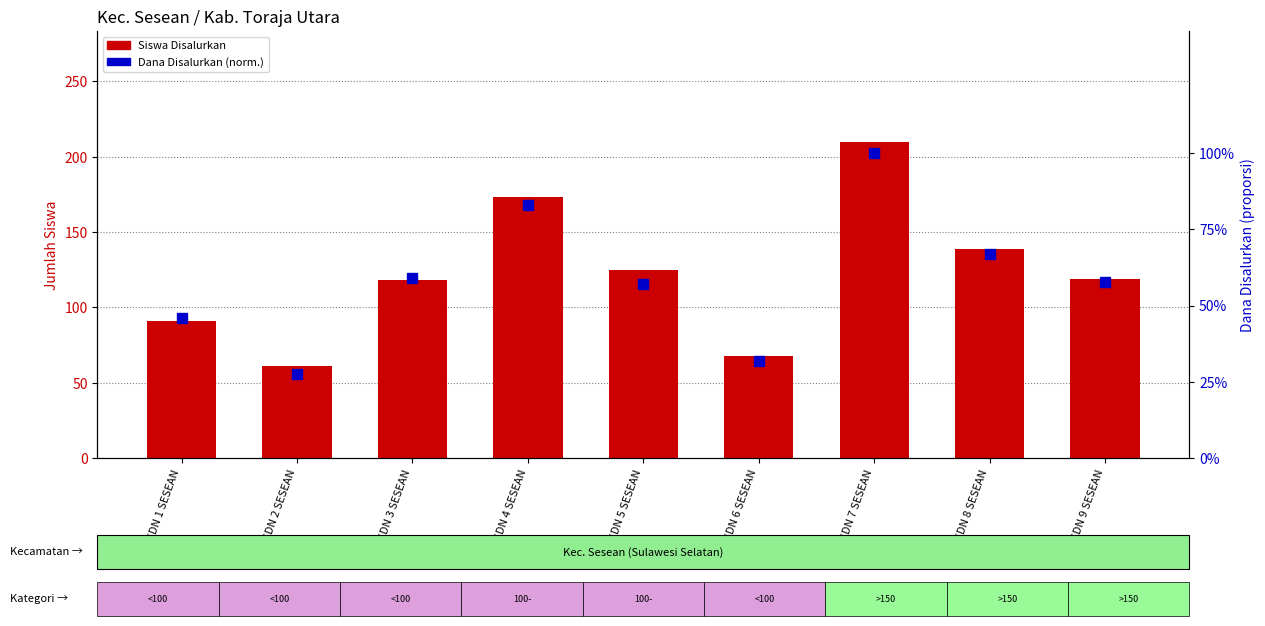

What is the highest value of the Siswa Disalurkan series?

210.0